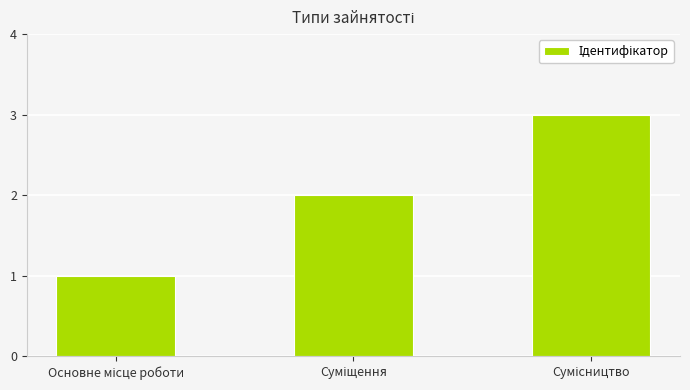

What is the maximum value shown in the chart?

3